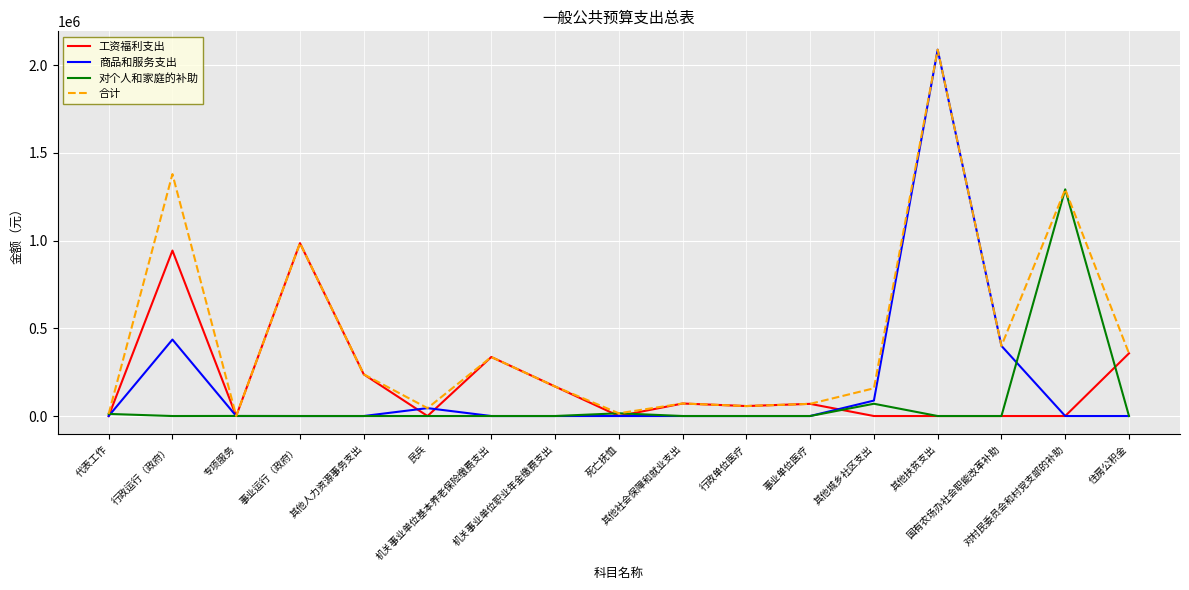

Which series has the largest total across all categories?

合计